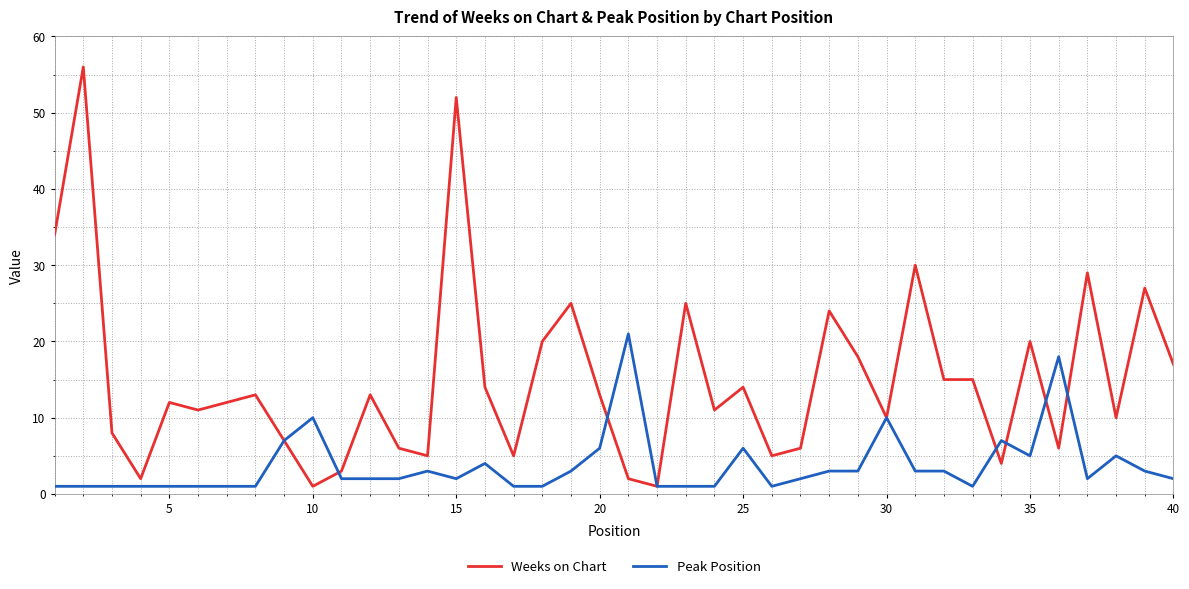

Which series has the widest spread of values?

Weeks on Chart